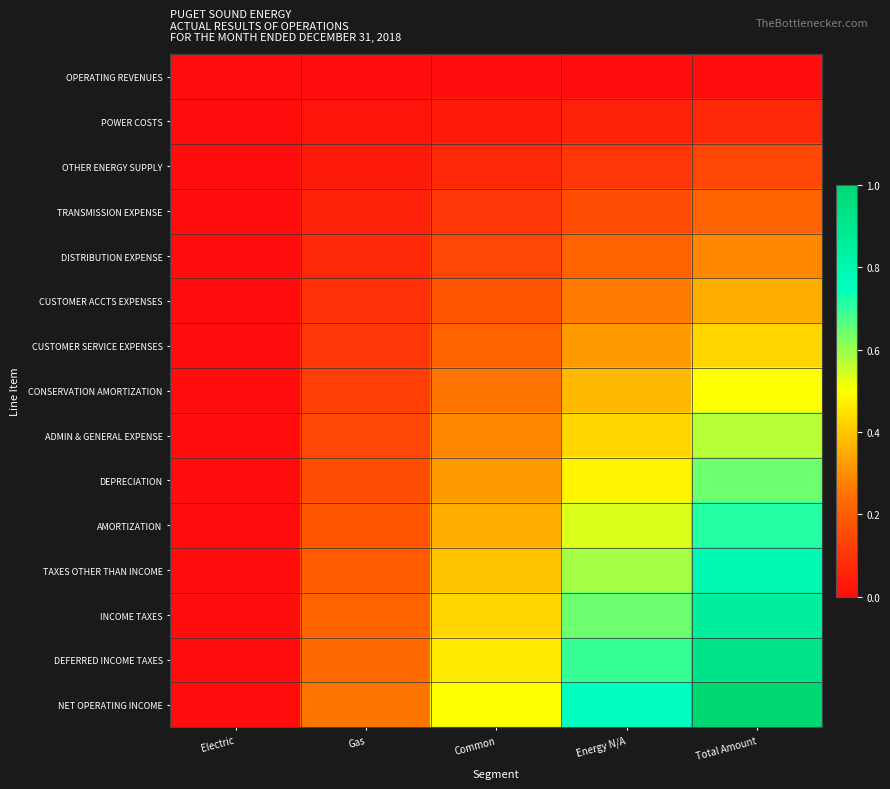

How many categories are shown in the chart?

5